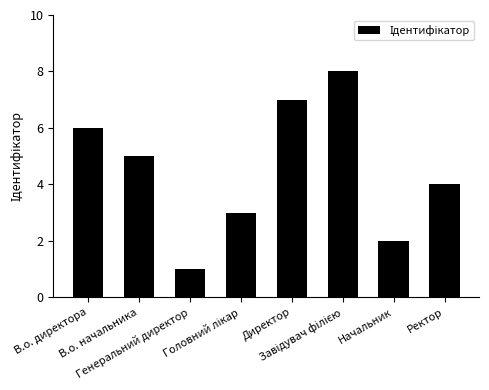

True or false: the data shows 4 at Ректор.

True